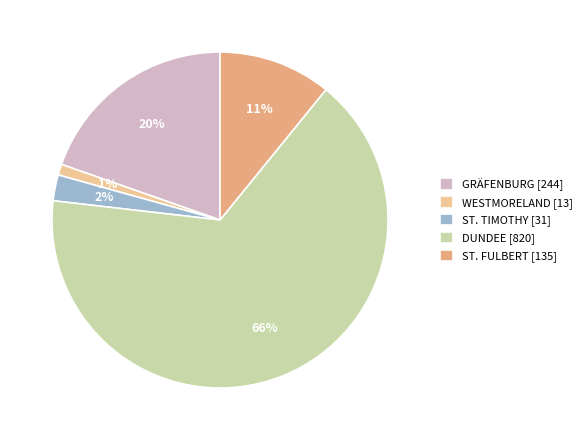

How many slices are in this pie chart?

5